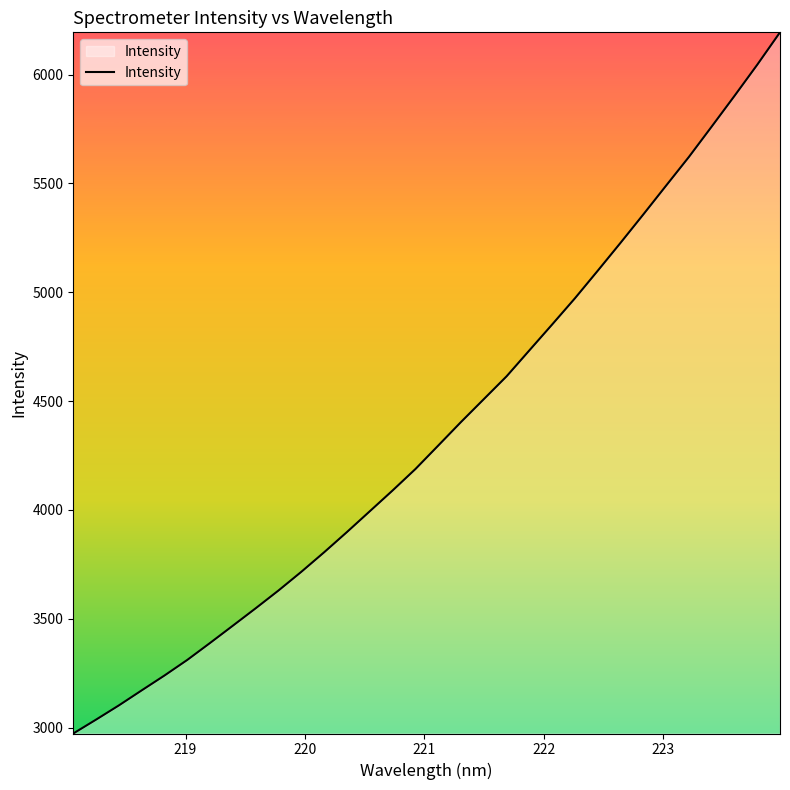

What is the difference between the maximum and minimum values?

3221.1